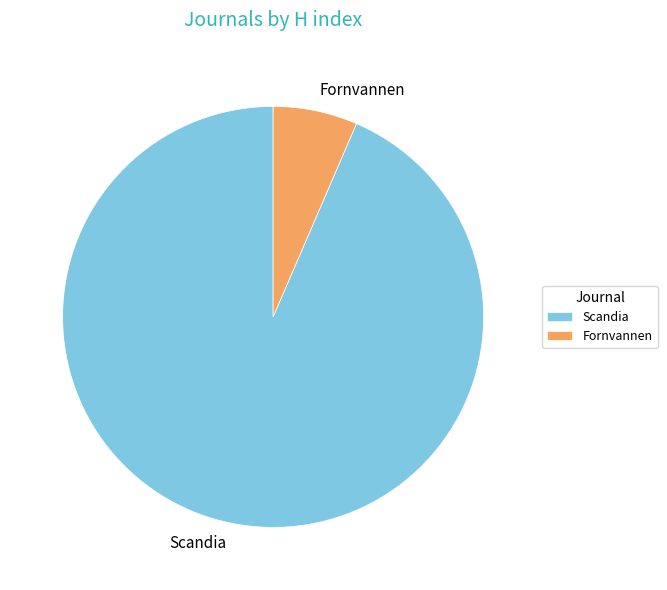

Which category has the smallest portion of the pie?

Fornvannen